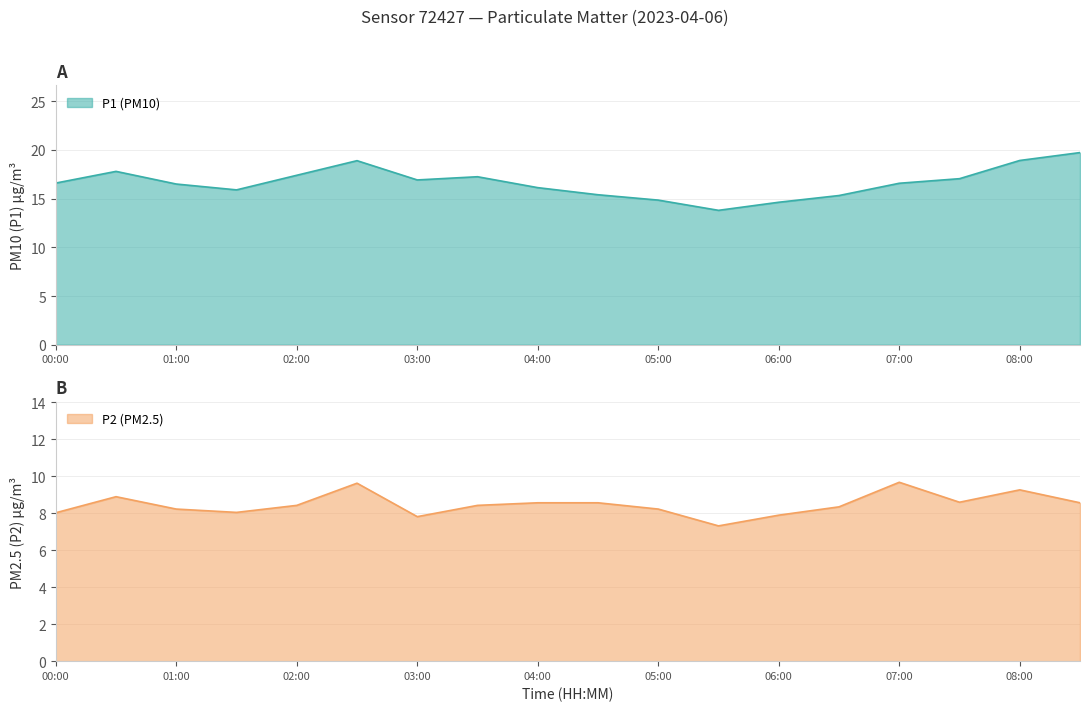

In P1, how many points are higher than both neighbors (excluding endpoints)?

3